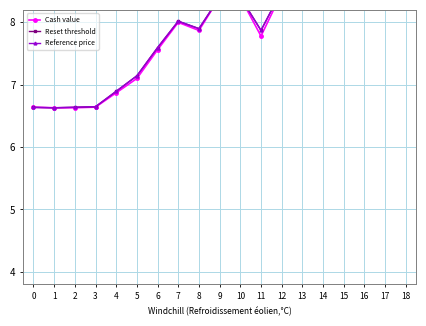

Between 4 and 16, which series saw the biggest shift?

Cash value